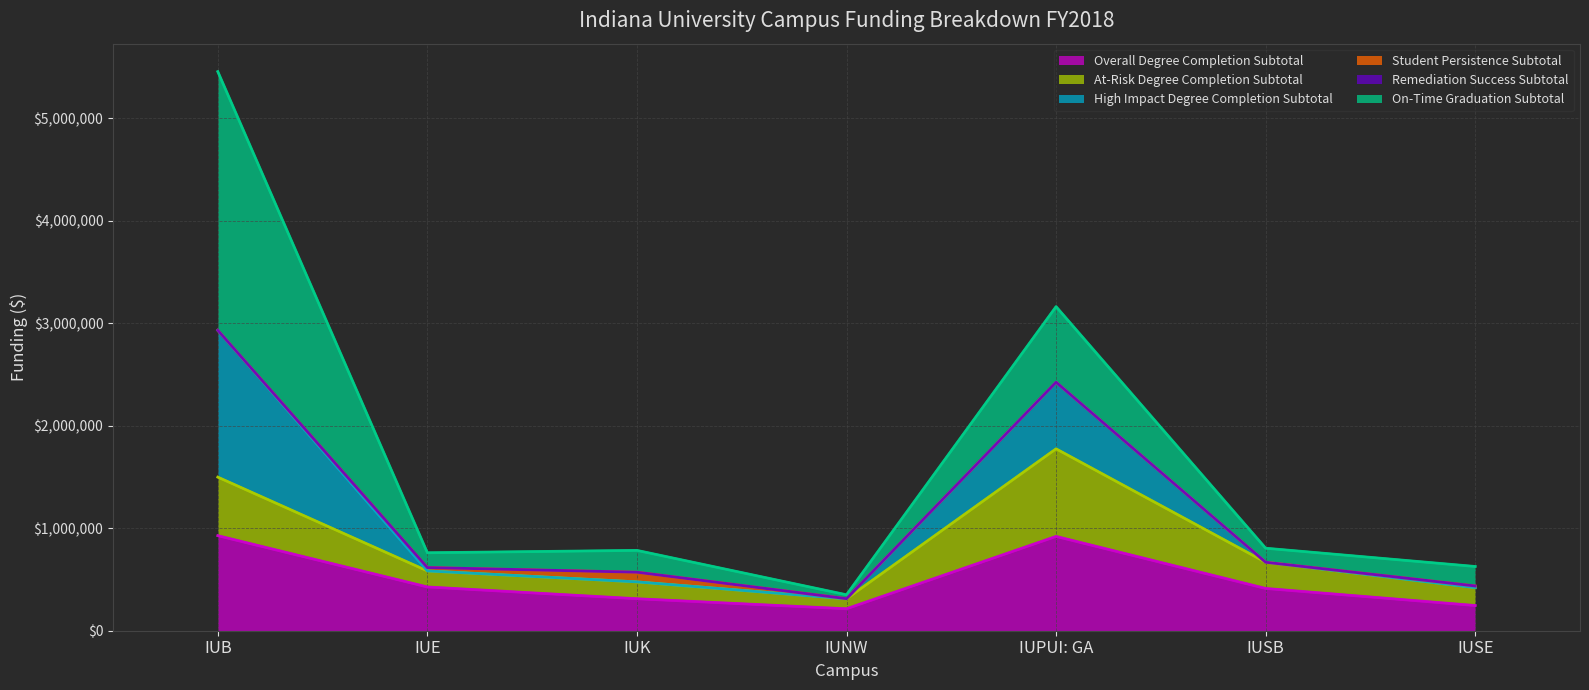

Which category has the lowest value in the Overall Degree Completion Subtotal series?

IUNW